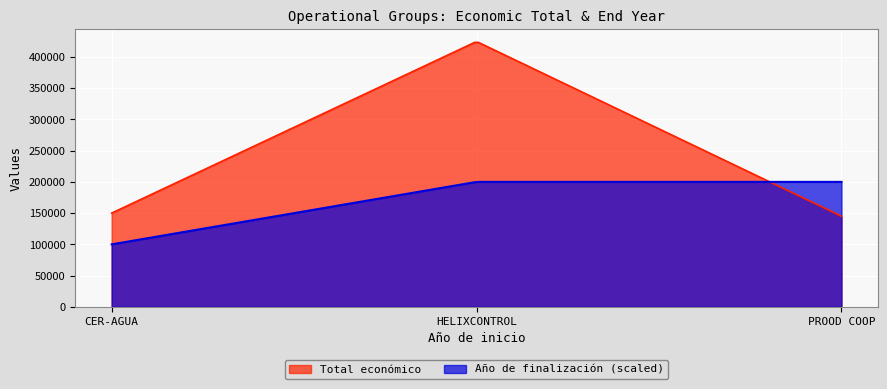

How many categories are shown in the chart?

200